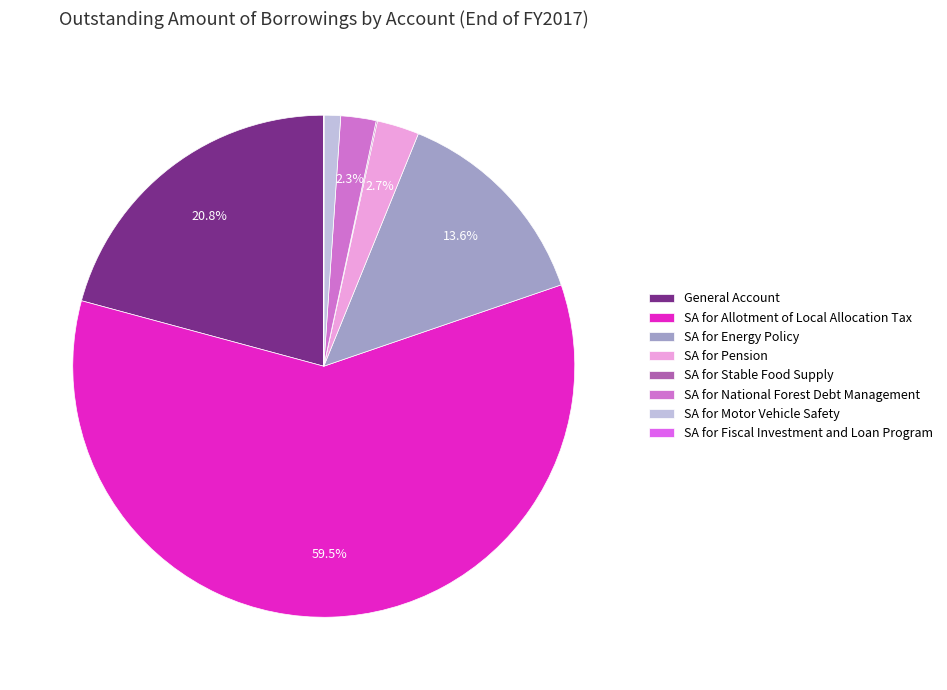

To the nearest percent, what is the difference between the SA for Motor Vehicle Safety and SA for Pension slice percentages?

2%